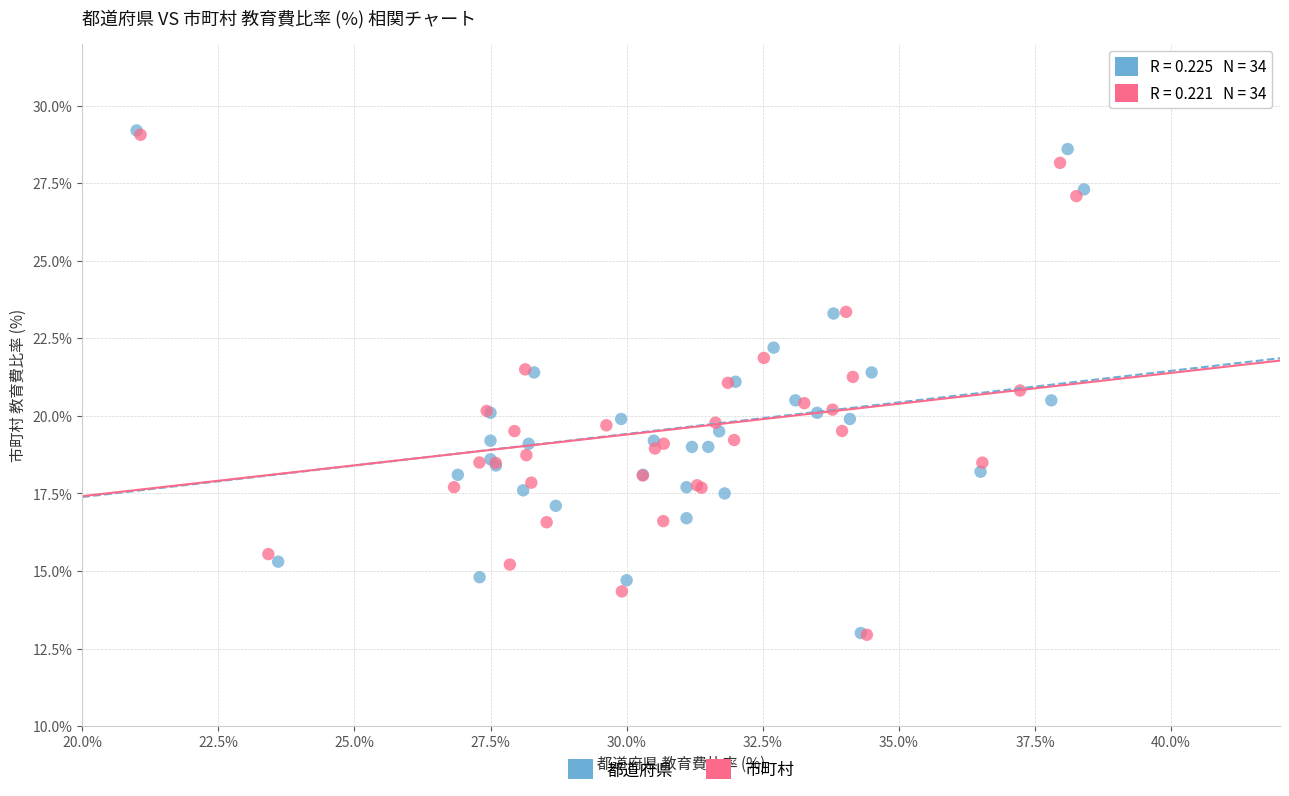

Which series has the largest Y range (max minus min)?

都道府県